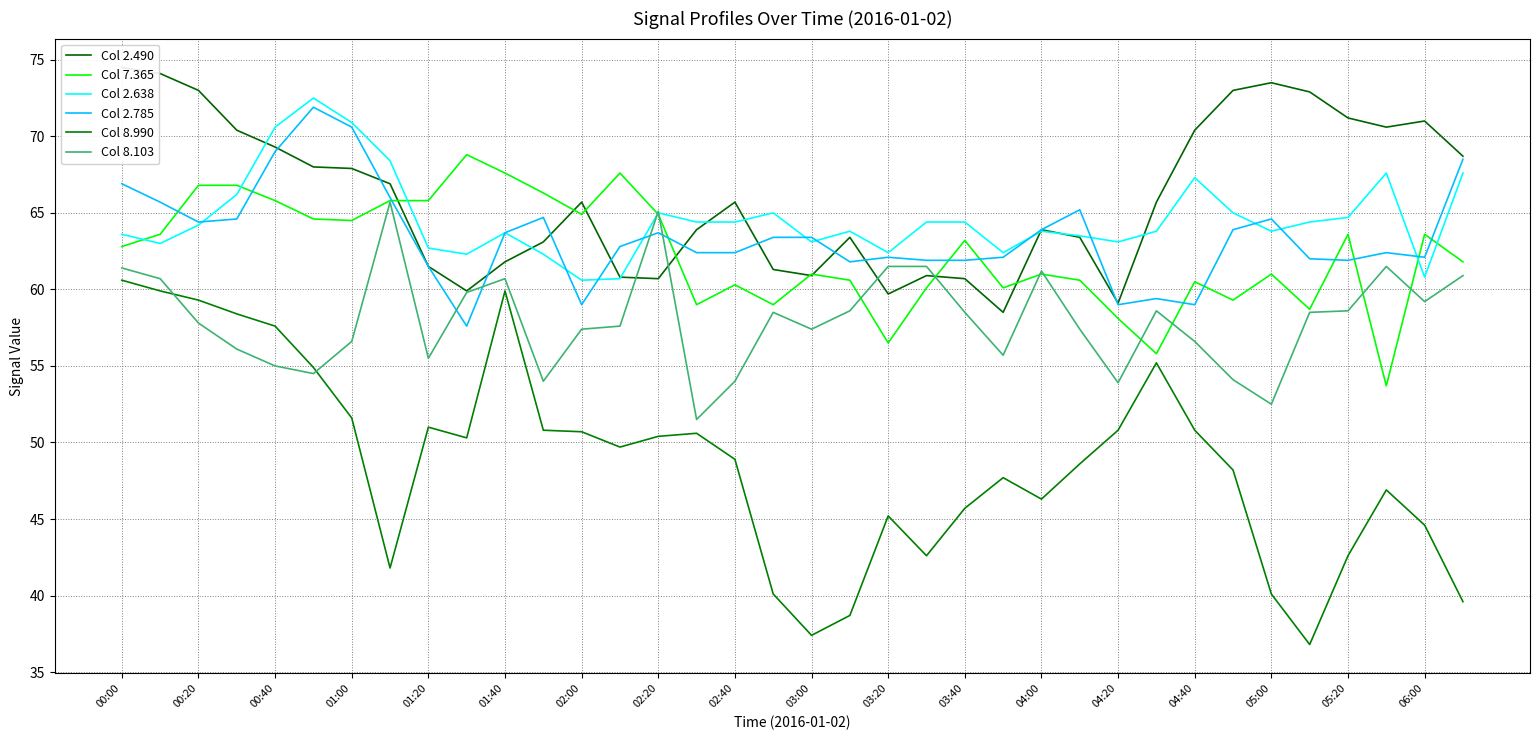

Is it true that Col 7.365 equals 112.2 at 02:00?

False